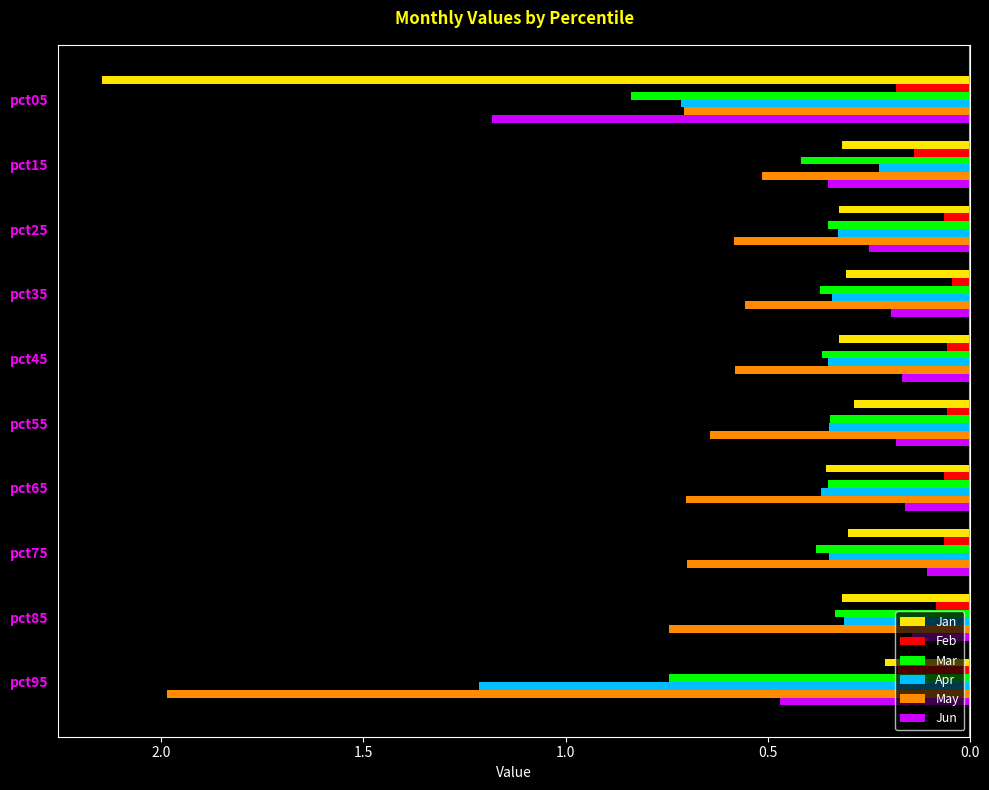

What are all the series names shown in the legend?

Jan, Feb, Mar, Apr, May, Jun